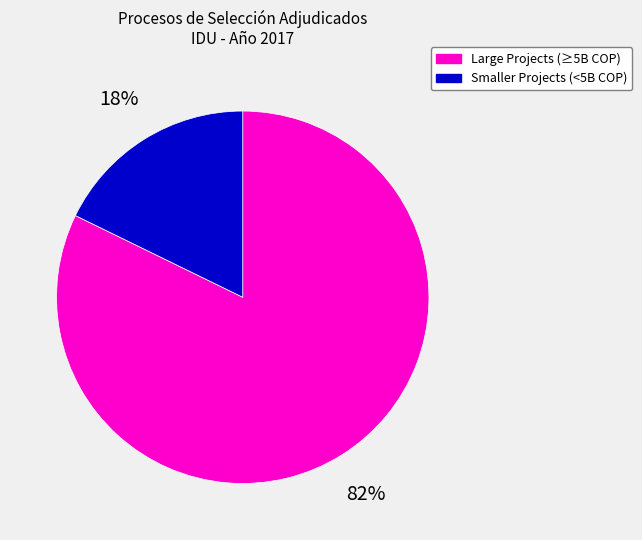

Is there any slice that represents more than half of the pie?

Yes